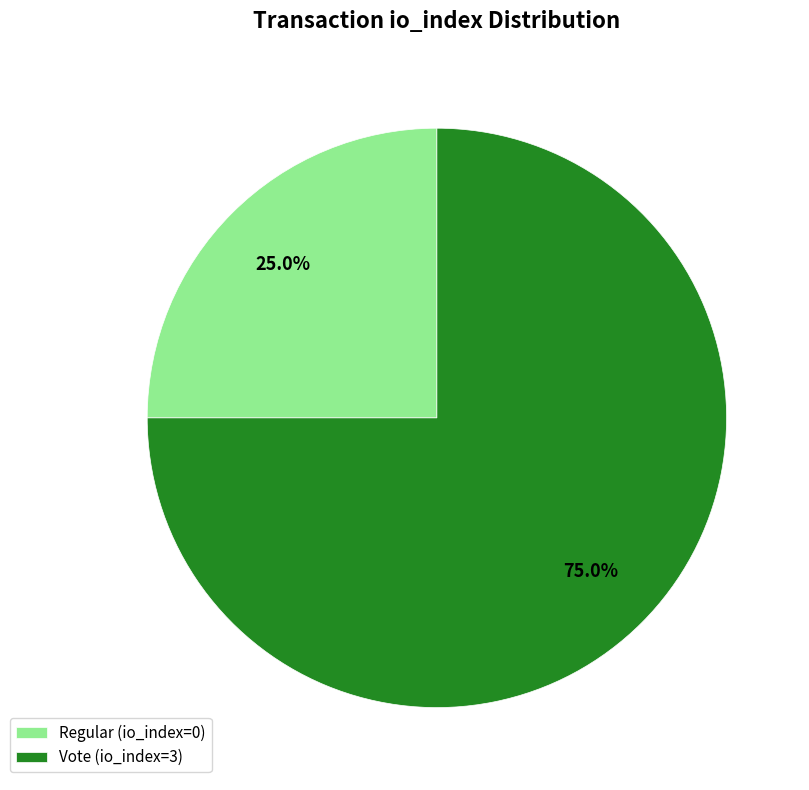

What is the largest slice in the pie chart?

Vote (io_index=3)